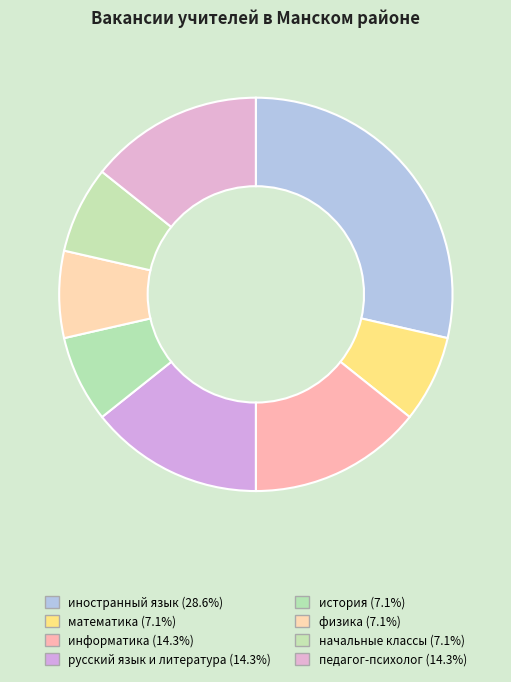

Which slice is the smallest?

математика